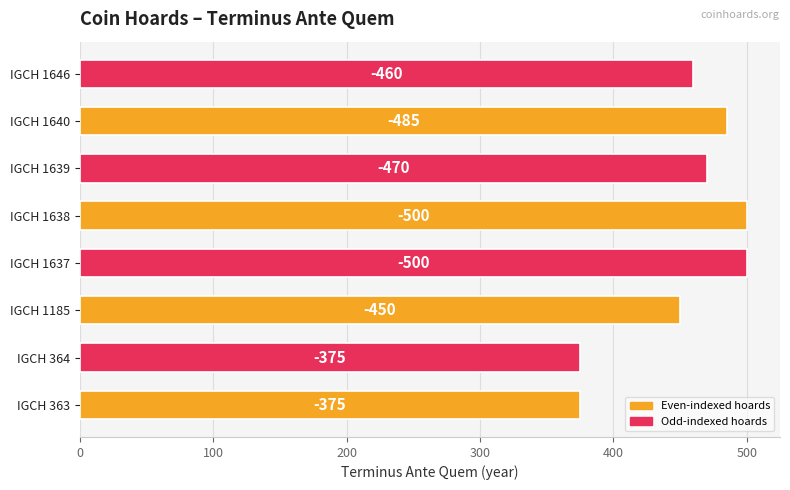

What is the sum of all values?

3615